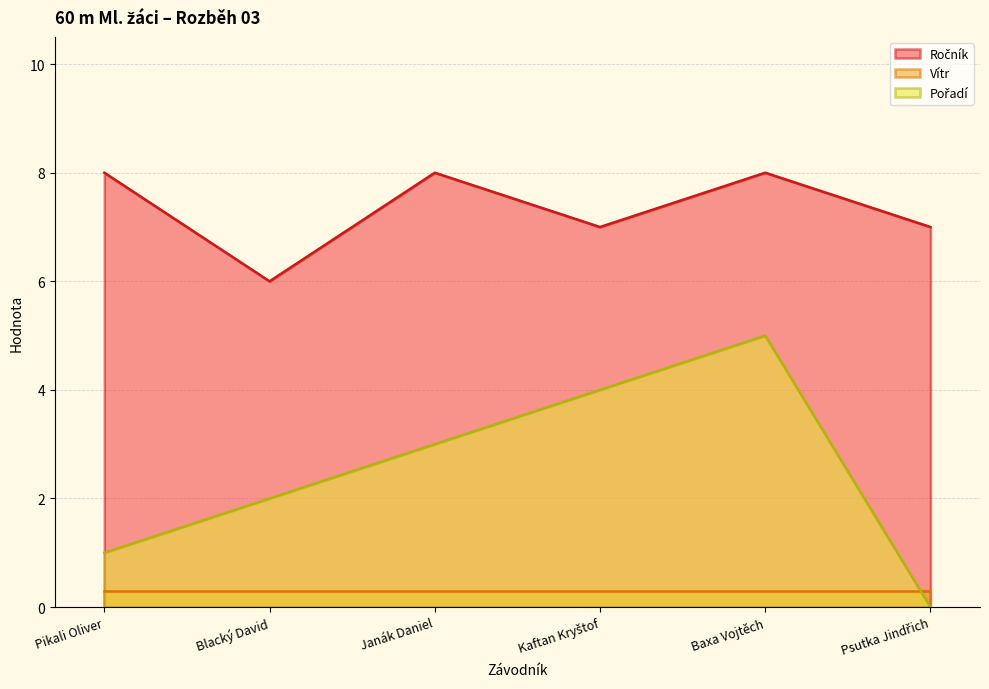

What is the spread (max minus min) of values at Pikali Oliver?

7.7